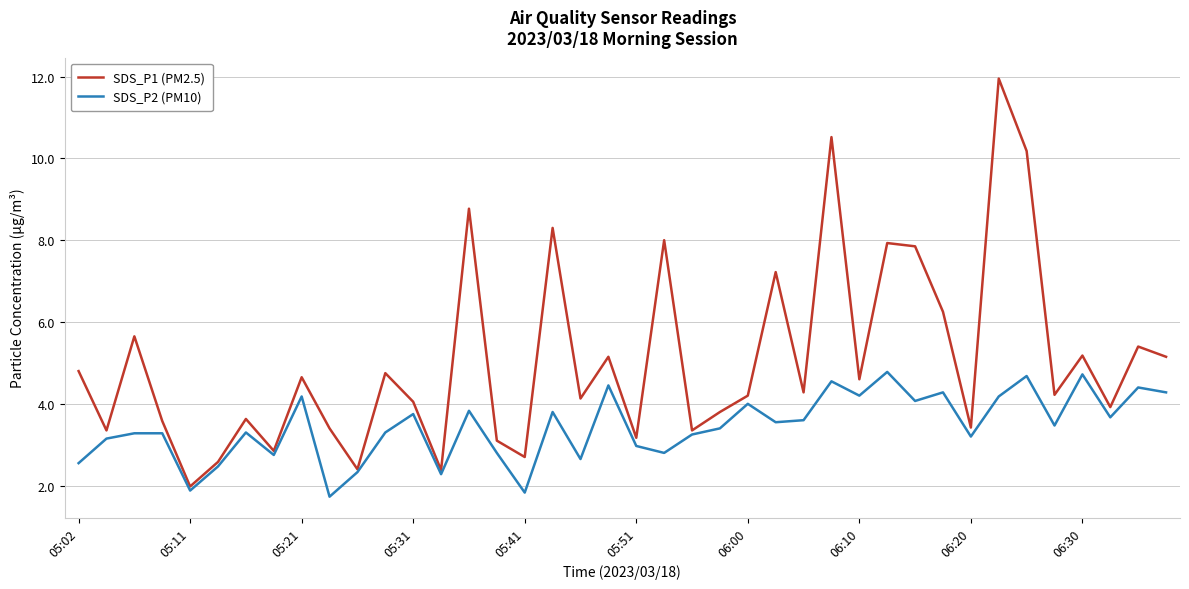

What are all the series names shown in the legend?

SDS_P1 (PM2.5), SDS_P2 (PM10)